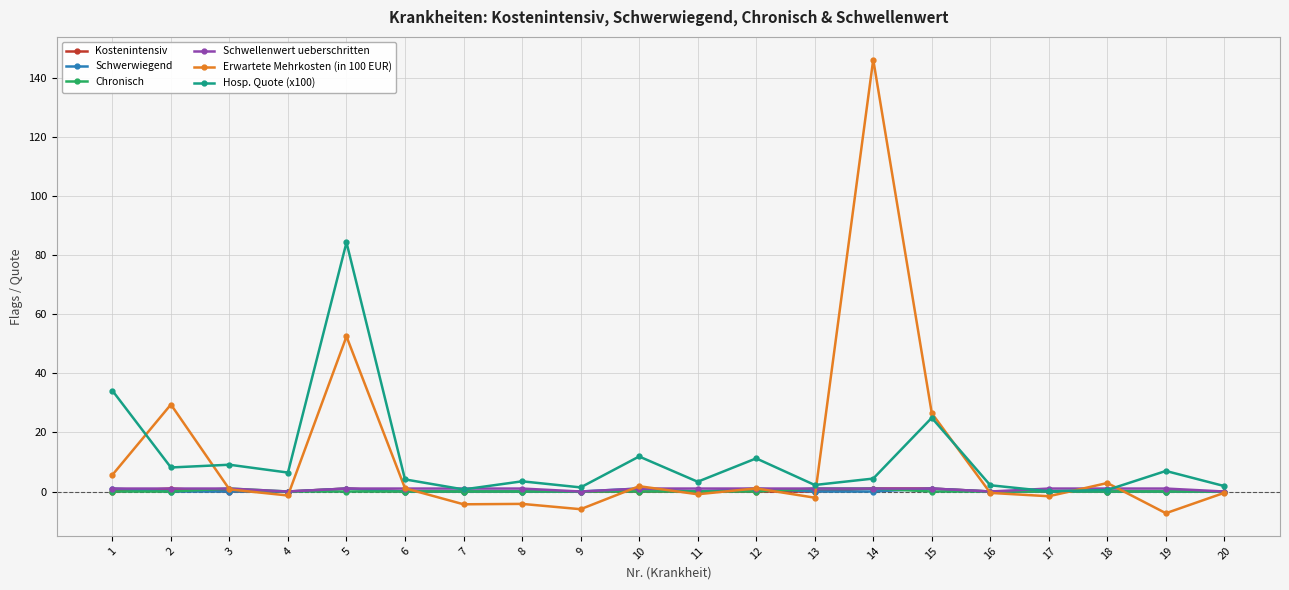

How many Schwellenwert ueberschritten values are between 1 and 2?

16